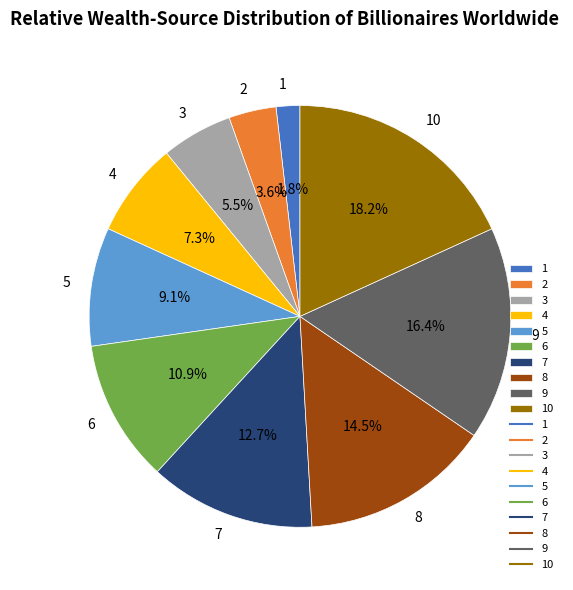

Rank the categories by value from highest to lowest.

10, 9, 8, 7, 6, 5, 4, 3, 2, 1